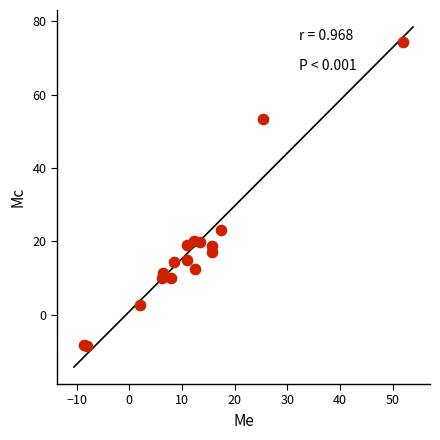

What Y value in the scatter plot is closest to 32?

23.0